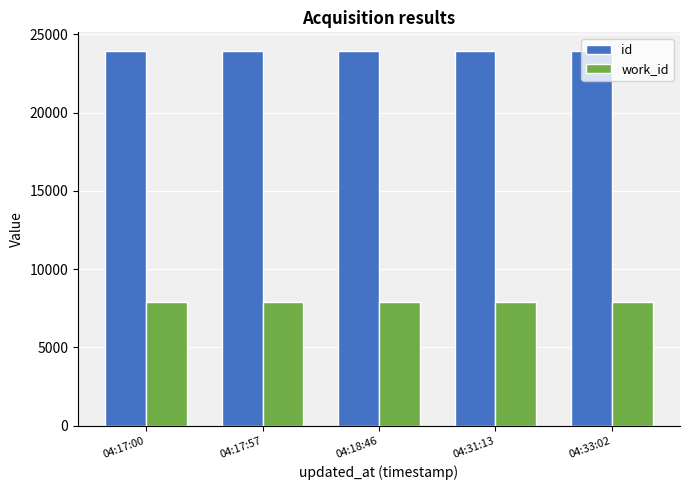

List the series in order of their peak value, highest first.

id, work_id